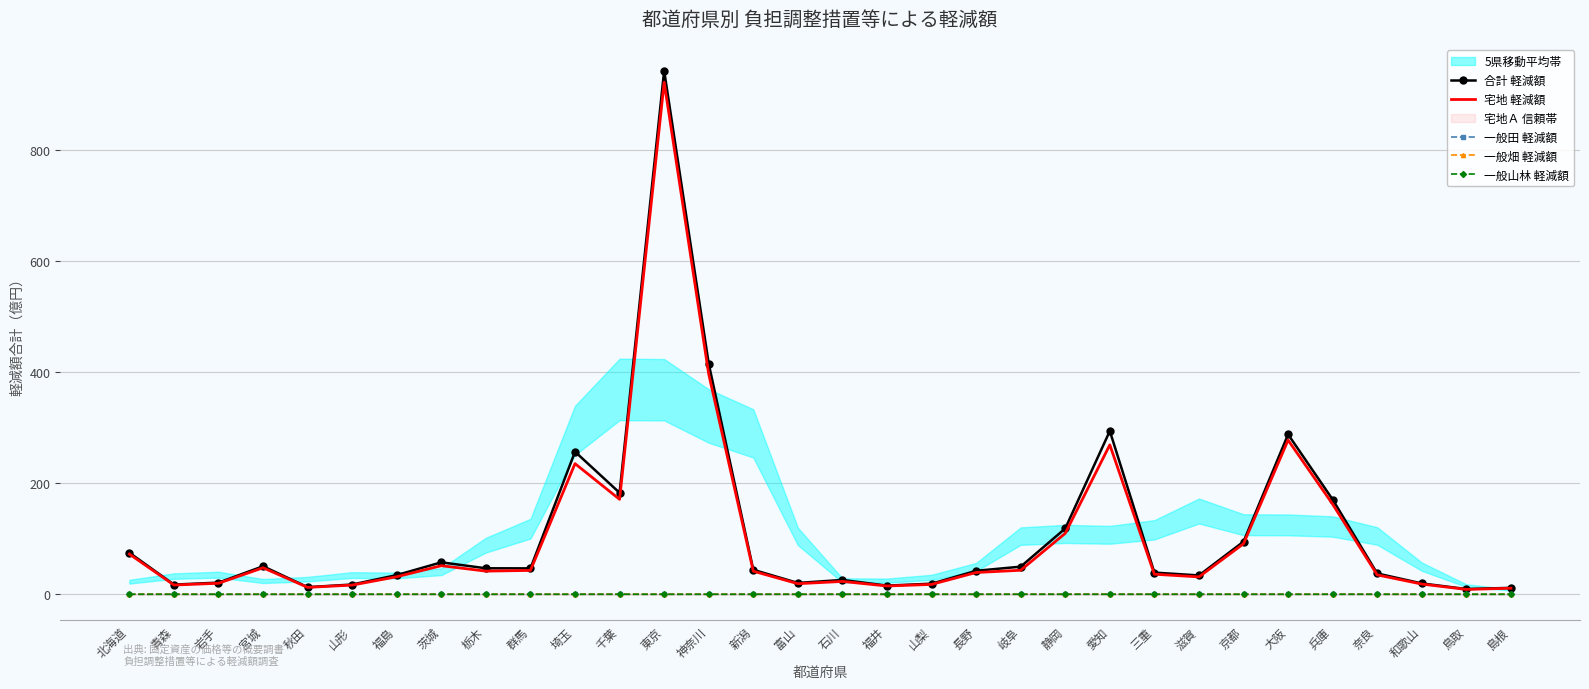

What position from the right is 新潟?

18